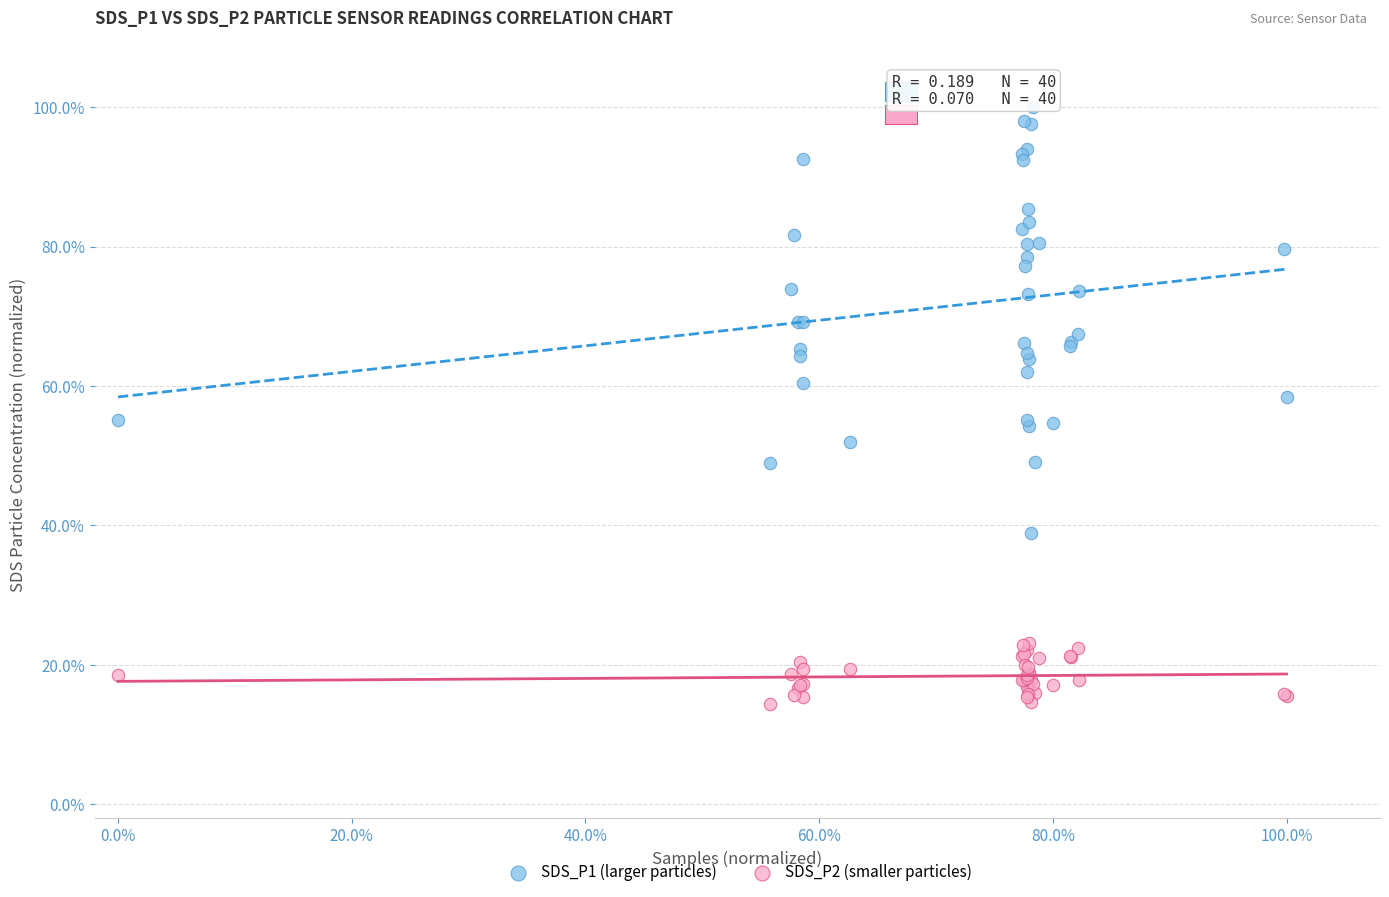

What are all the series names shown in the legend?

SDS_P1 (larger particles), SDS_P2 (smaller particles)